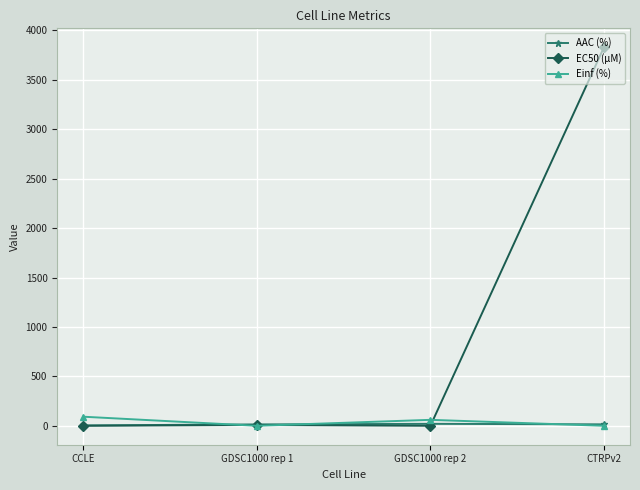

Which series has the largest total across all categories?

EC50 (µM)